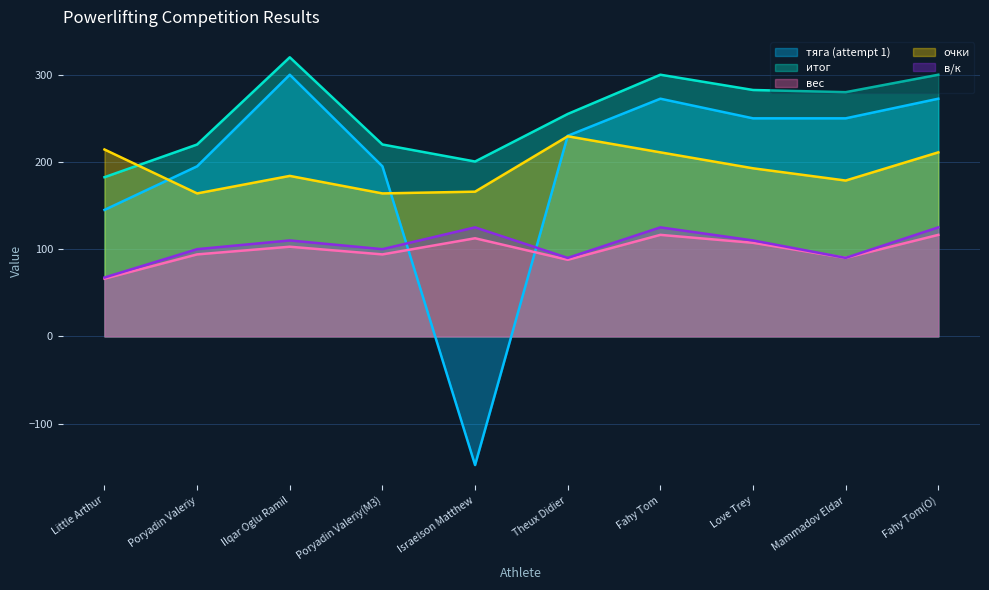

How many lines are shown in the chart?

5